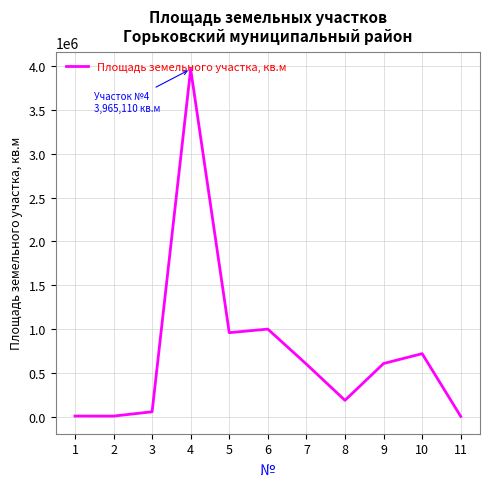

What is the maximum value shown in the chart?

3965110